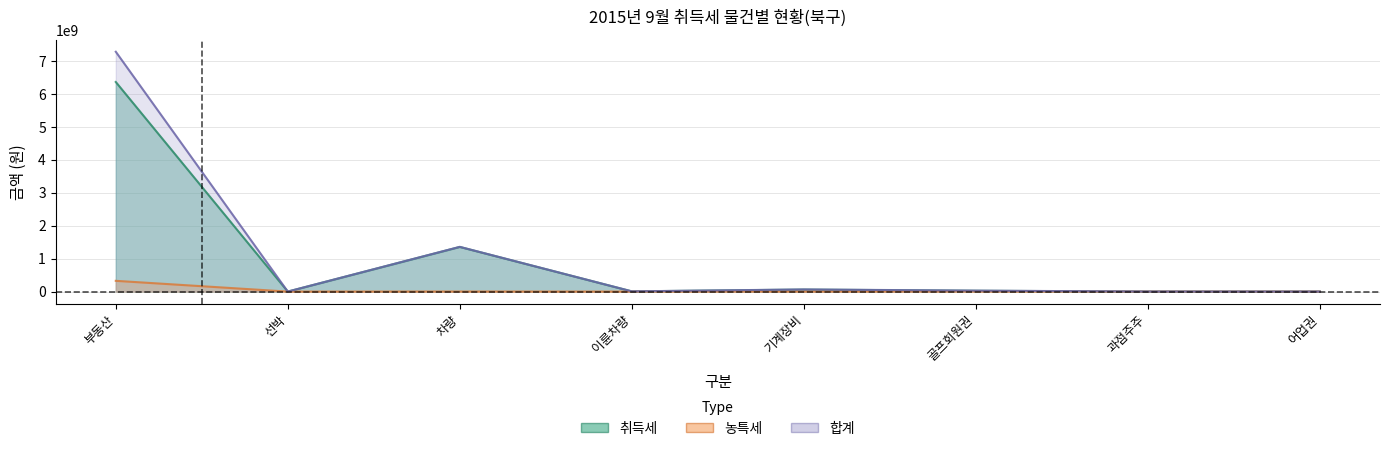

Where is 합계 nearest to the value 3639127385?

차량